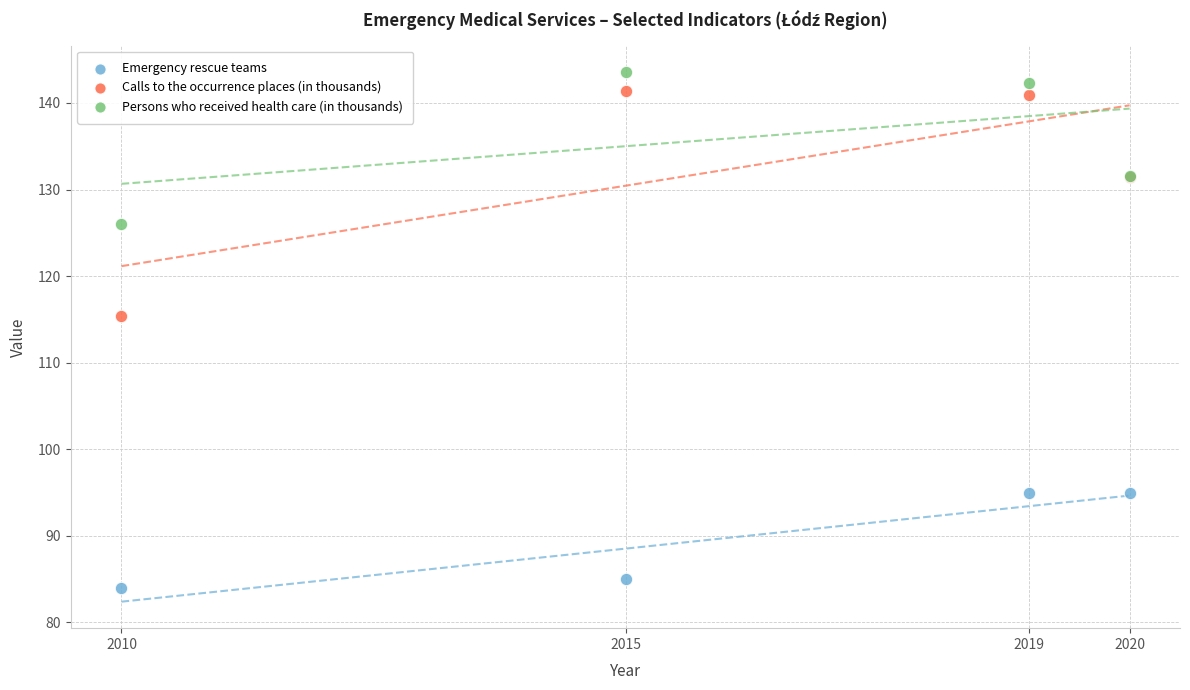

Across all series, what Y value is closest to 113?

115.4